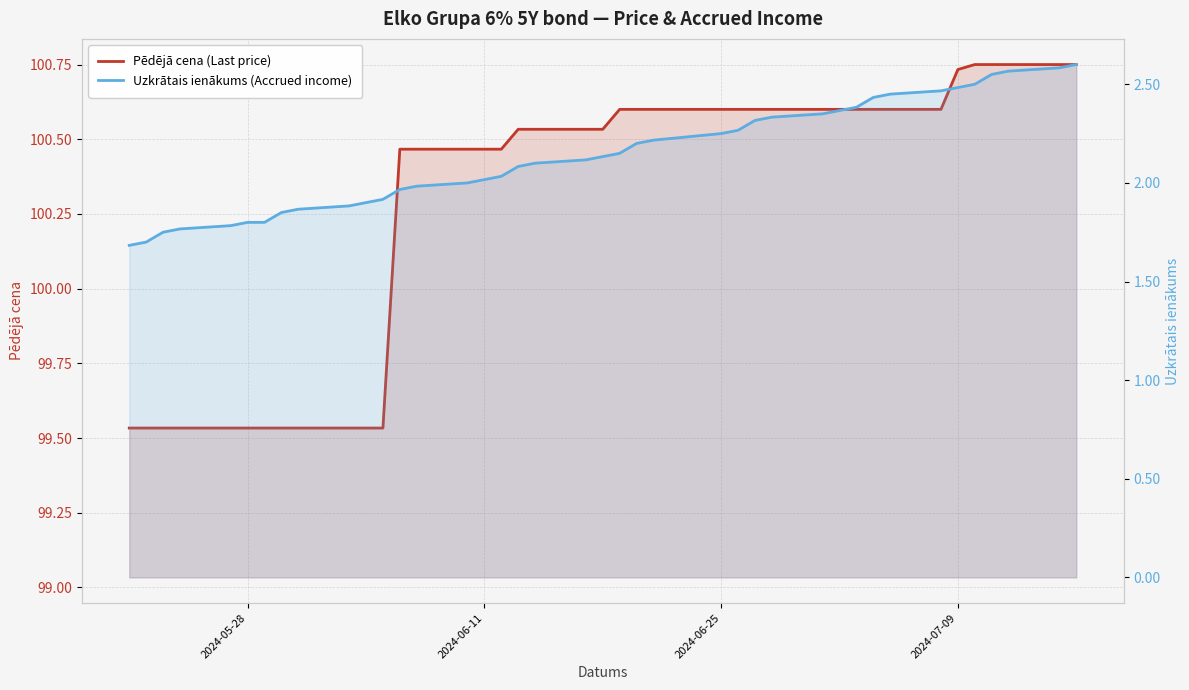

What are all the series names shown in the legend?

Pēdējā cena (Last price), Uzkrātais ienākums (Accrued income)